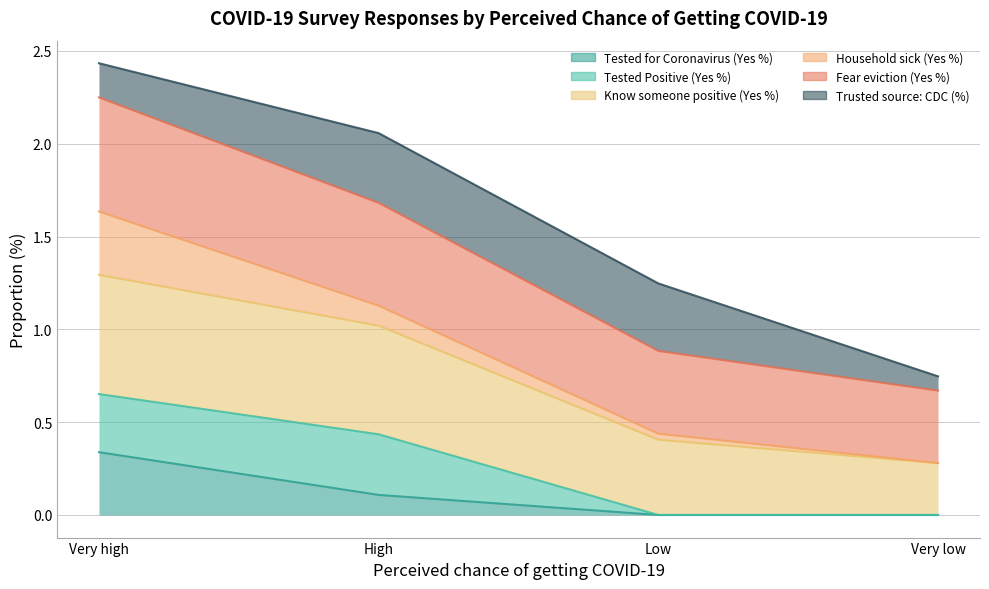

True or false: Tested for Coronavirus (Yes %) and Know someone positive (Yes %) intersect in this chart.

False